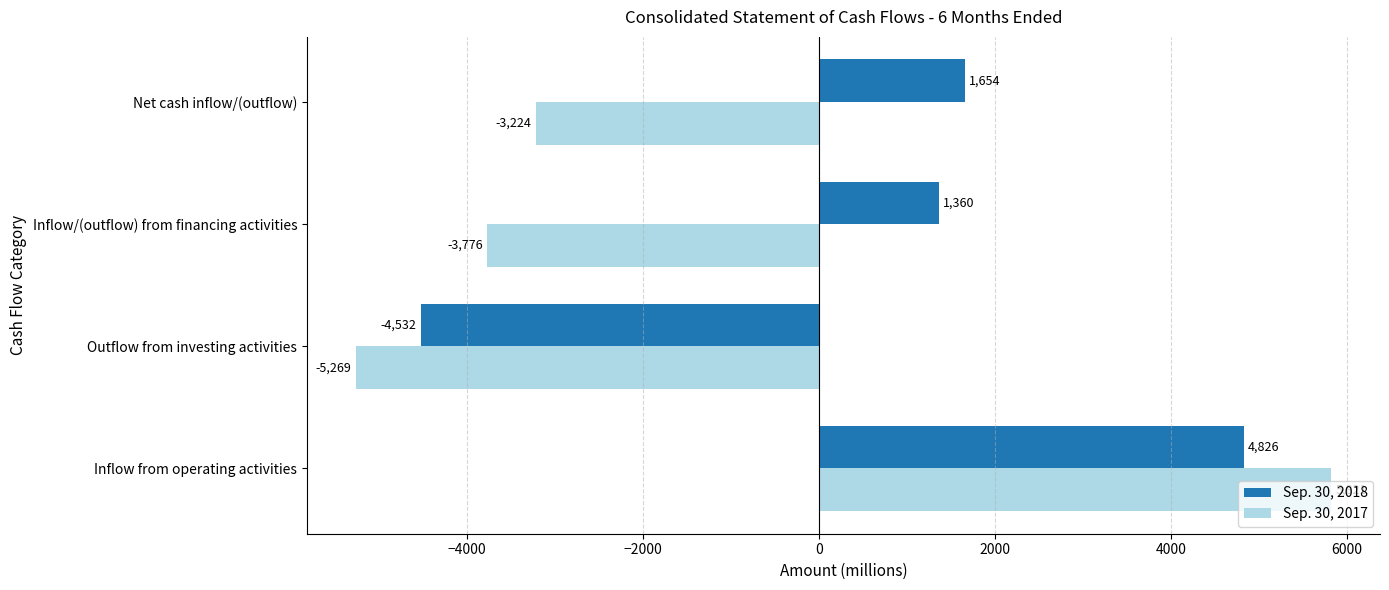

At which category is the sum across all series the highest?

Inflow from operating activities